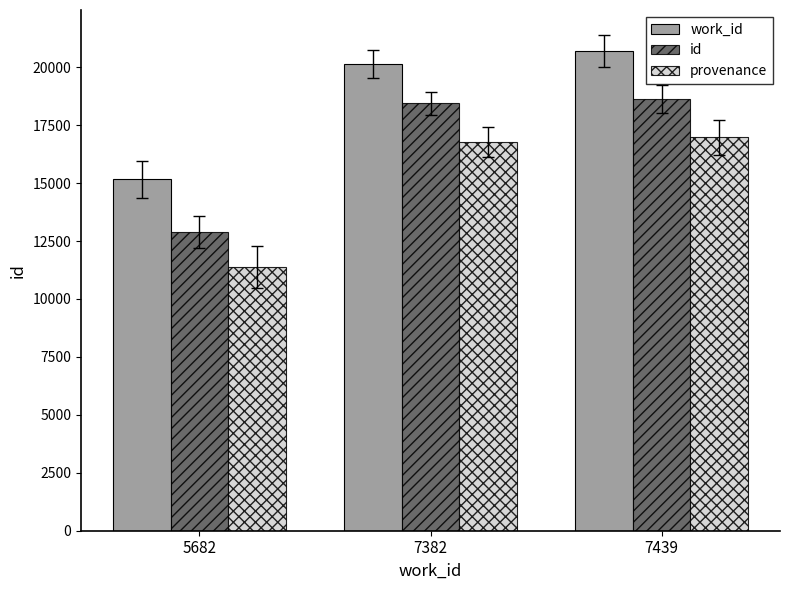

How many series are shown in this chart?

3